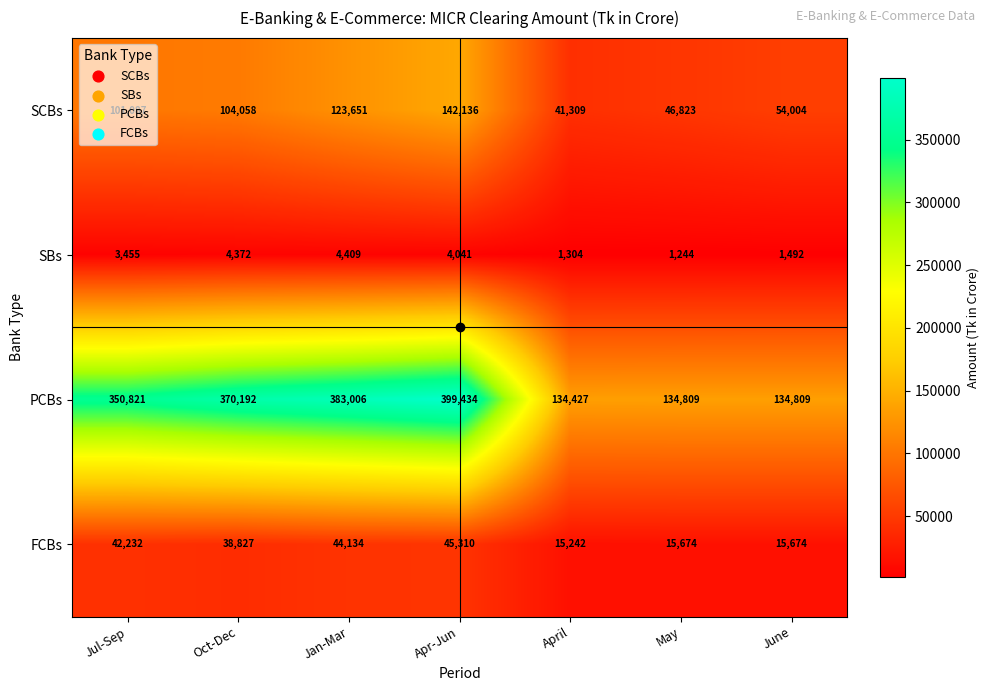

Which category has the lowest value across all series?

May